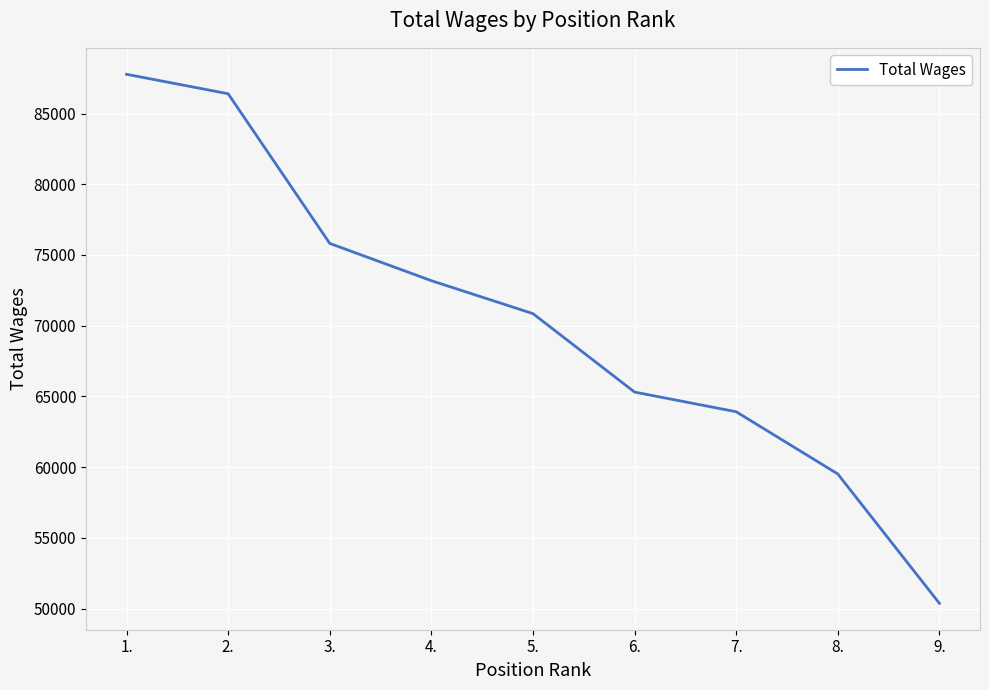

What is the change in value from 1. to 2.?

-1377